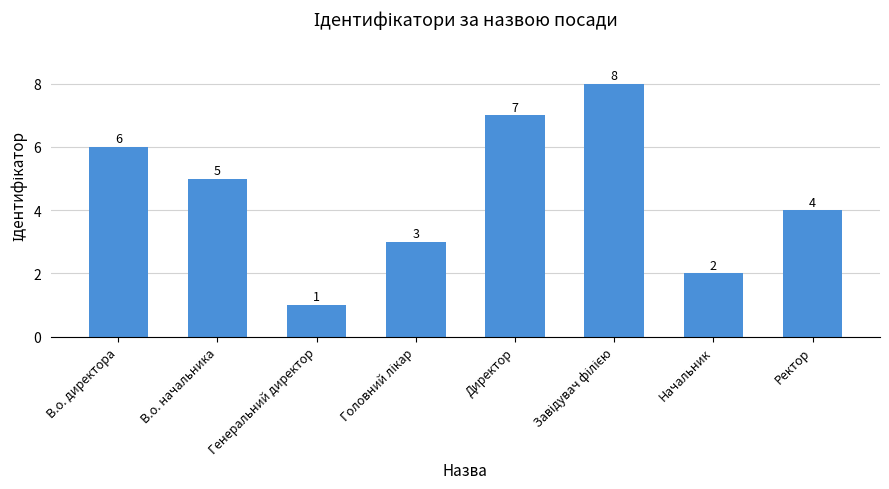

Does the chart contain any negative values?

No